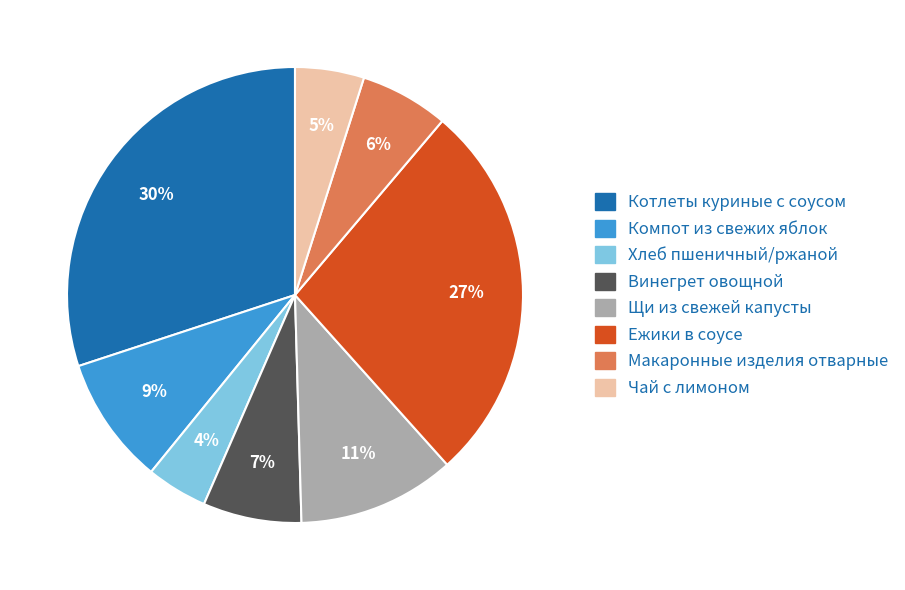

What percentage is the Чай с лимоном slice, to the nearest percent?

5%